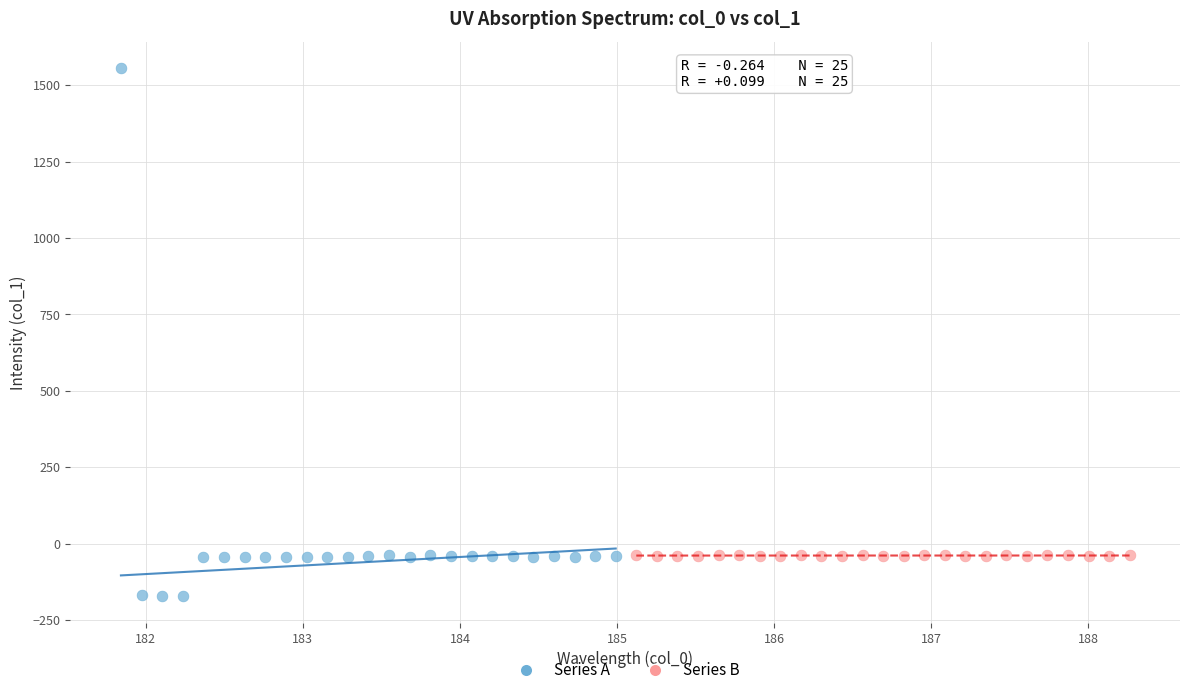

Which series has the largest Y range (max minus min)?

Series A